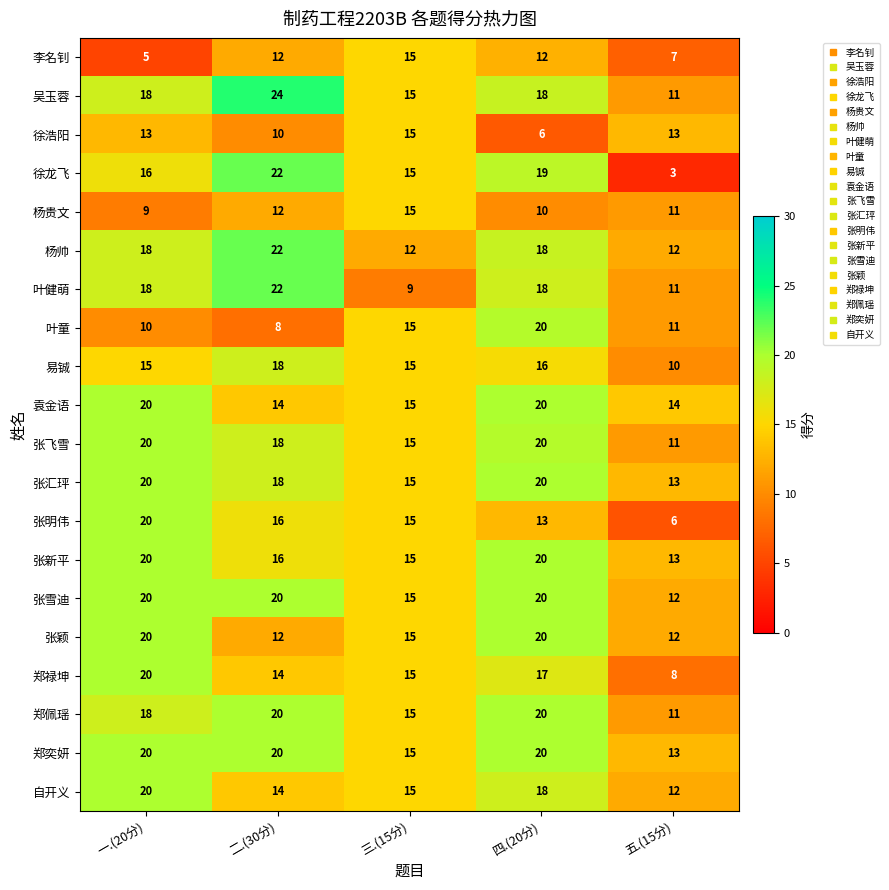

The value of 徐龙飞 at 四.(20分) is 26. True or false?

False